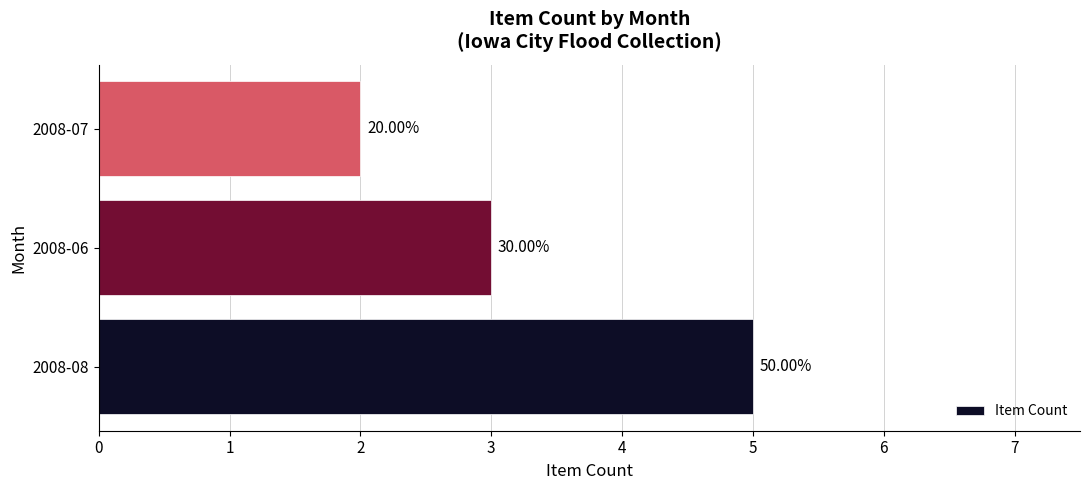

What is the maximum value shown in the chart?

5